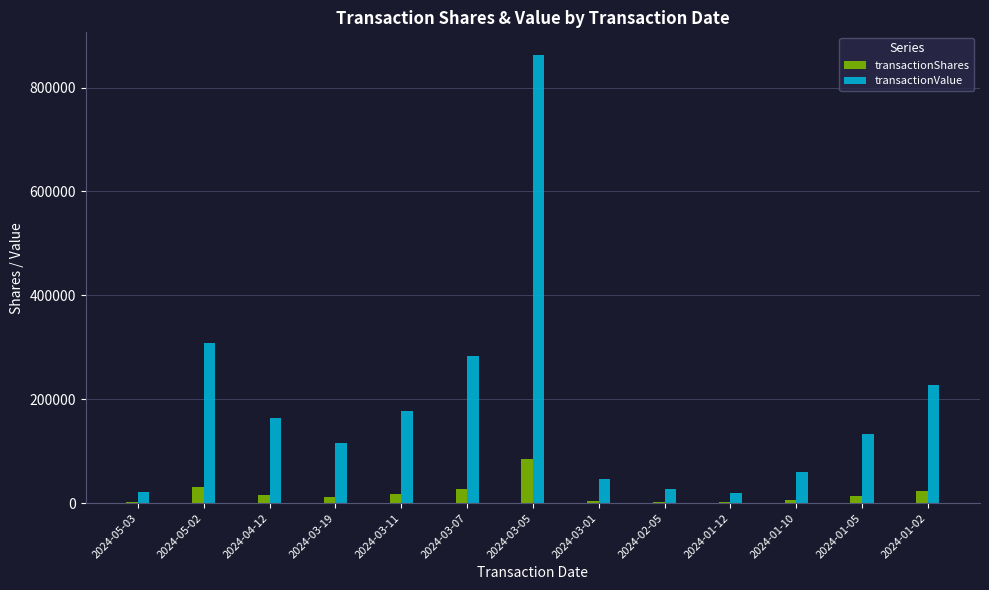

Which series has the largest total across all categories?

transactionValue